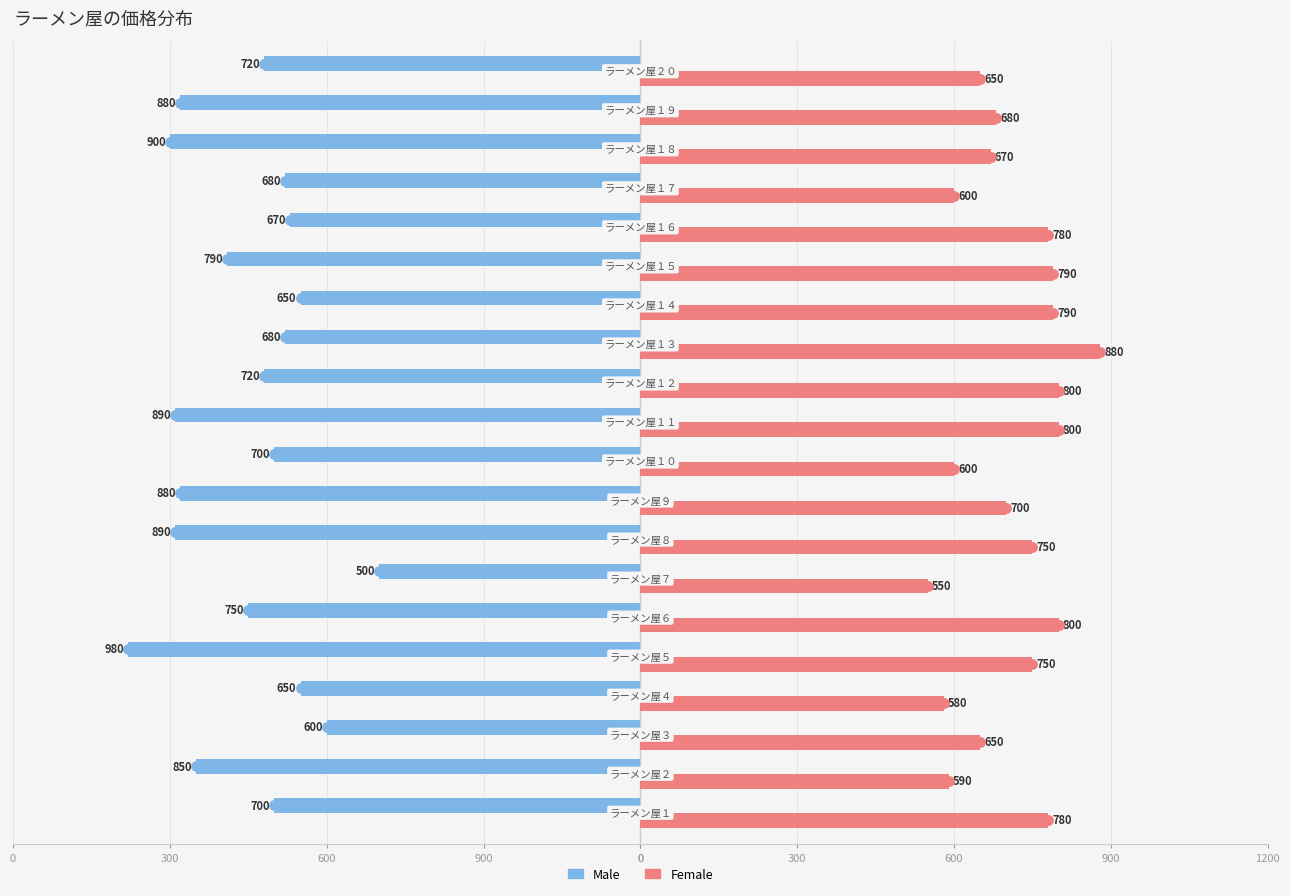

What are all the series names shown in the legend?

Male, Female